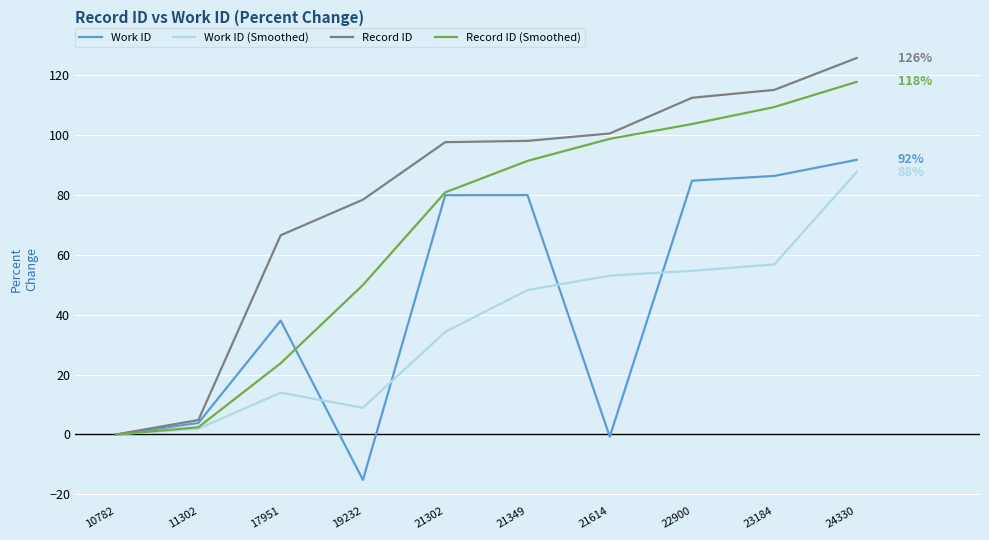

Does the chart display data point markers on the line(s)?

No